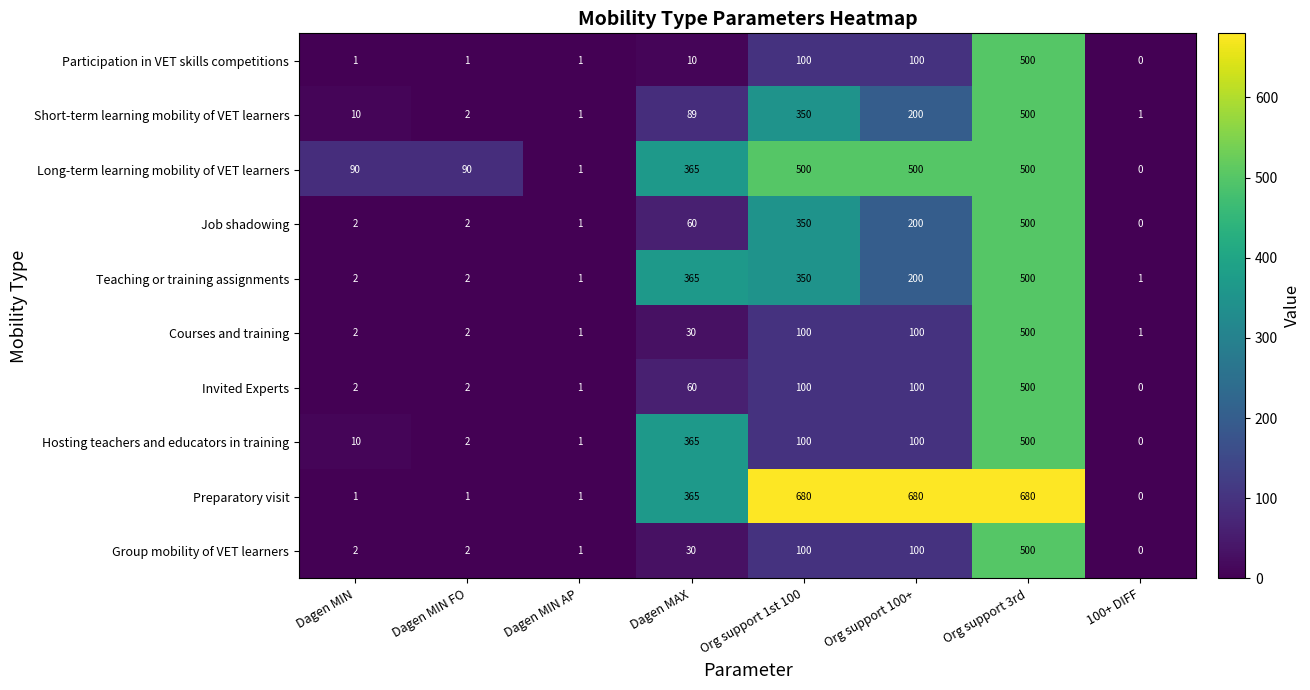

At which category is the sum across all series the highest?

Org support 3rd